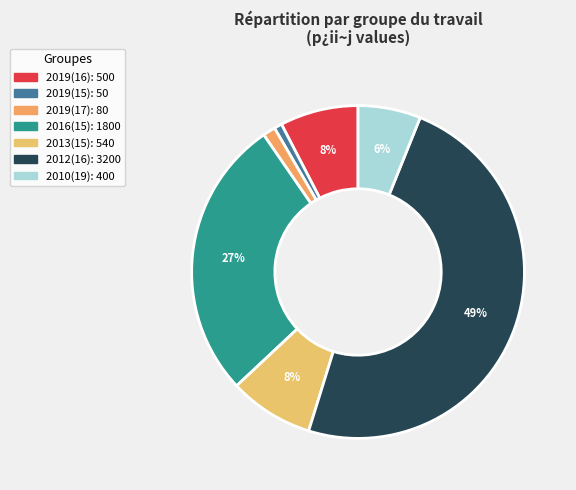

Count the number of slices in the pie.

7